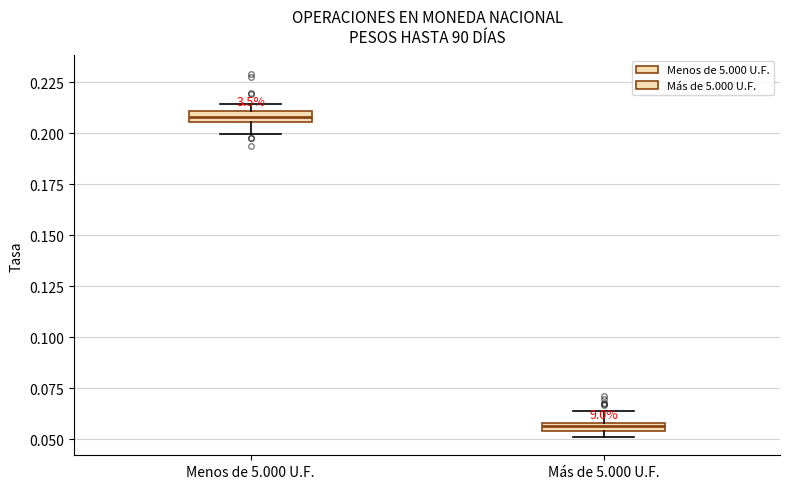

Which box's median line is the highest?

Menos de 5.000 U.F.